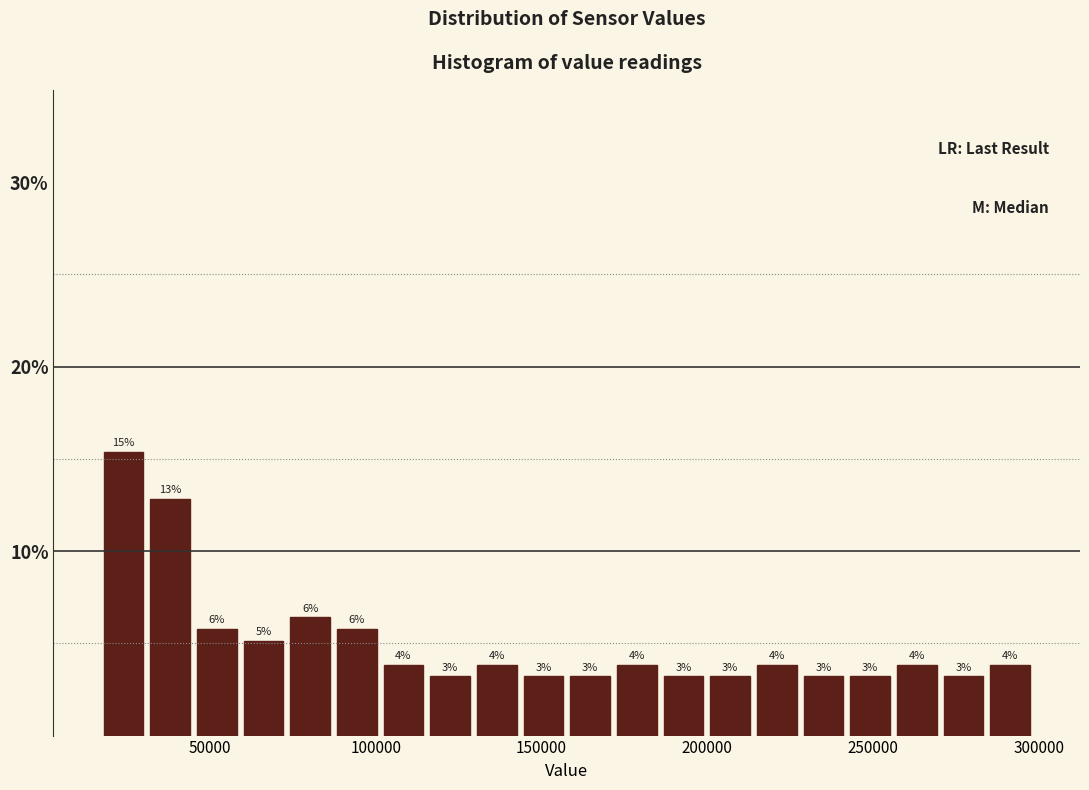

Around what value on the x-axis is the tallest bar? Give the approximate position of its centre, as read against the axis.

25000